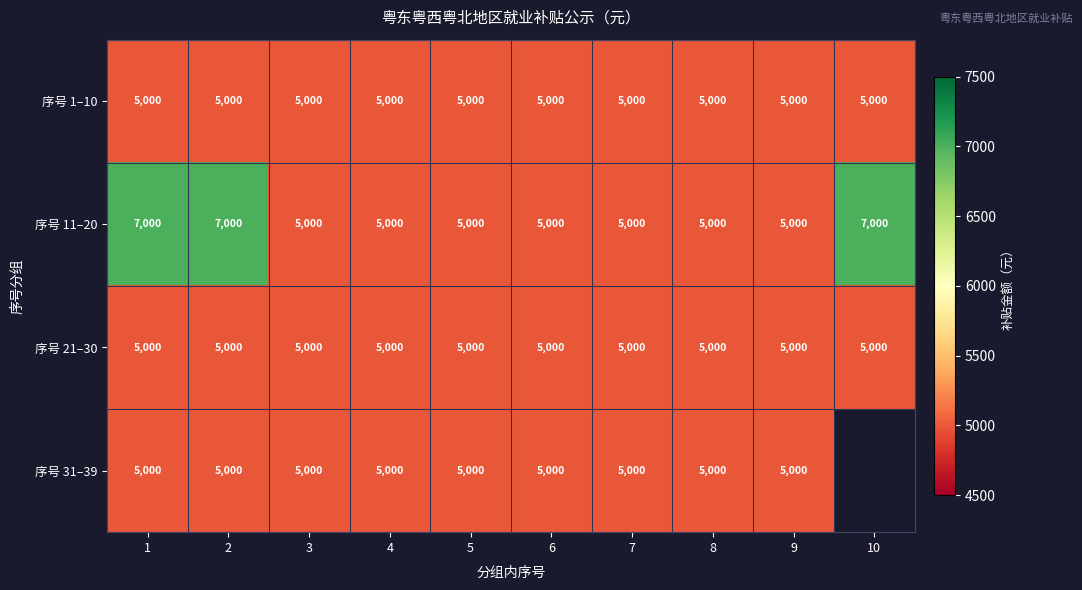

What is the smallest value displayed?

5000.0